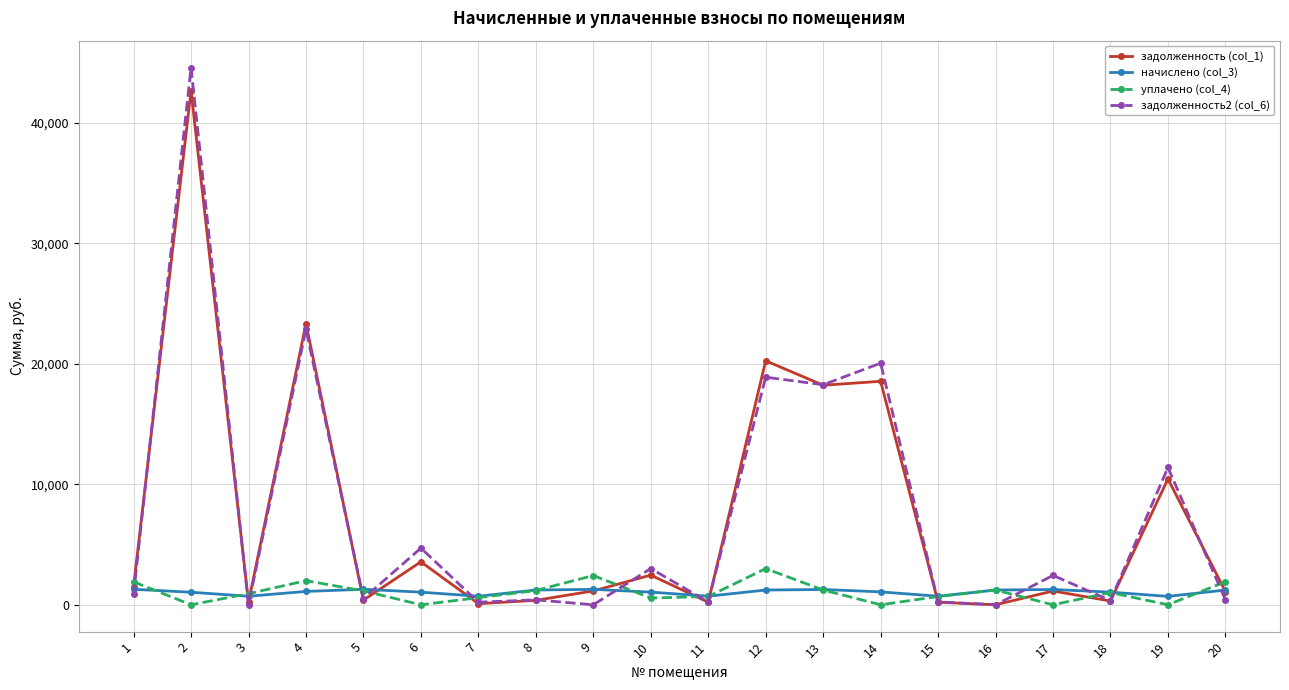

What is the difference between the second highest and second lowest values in the задолженность2 (col_6) series?

22869.8